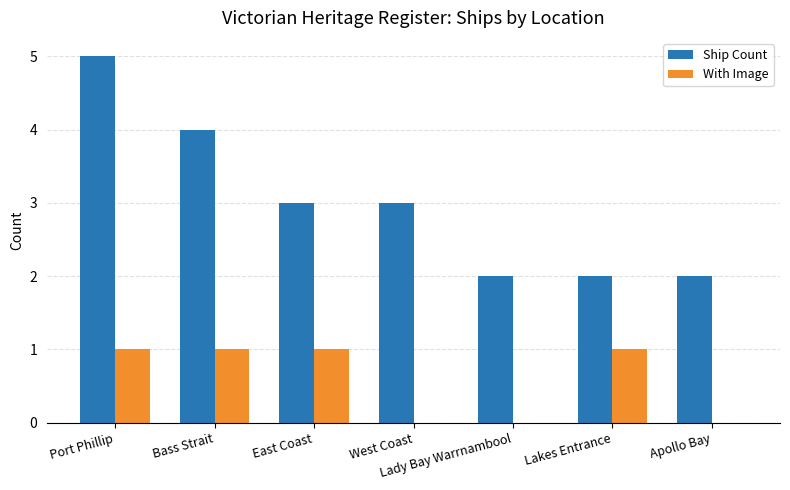

The value of Ship Count at Port Phillip is 1. True or false?

False